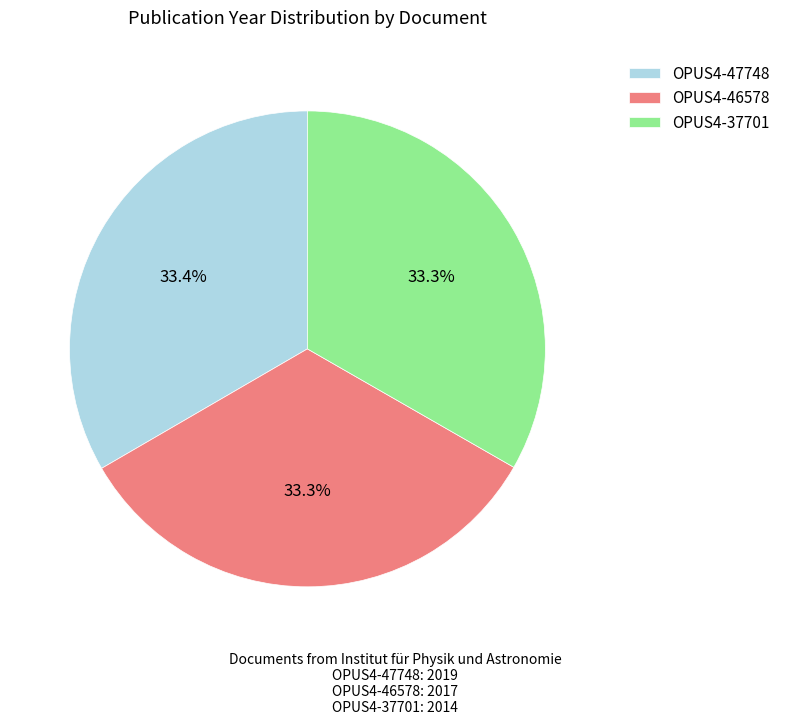

Does OPUS4-47748 represent more than half of the total?

No